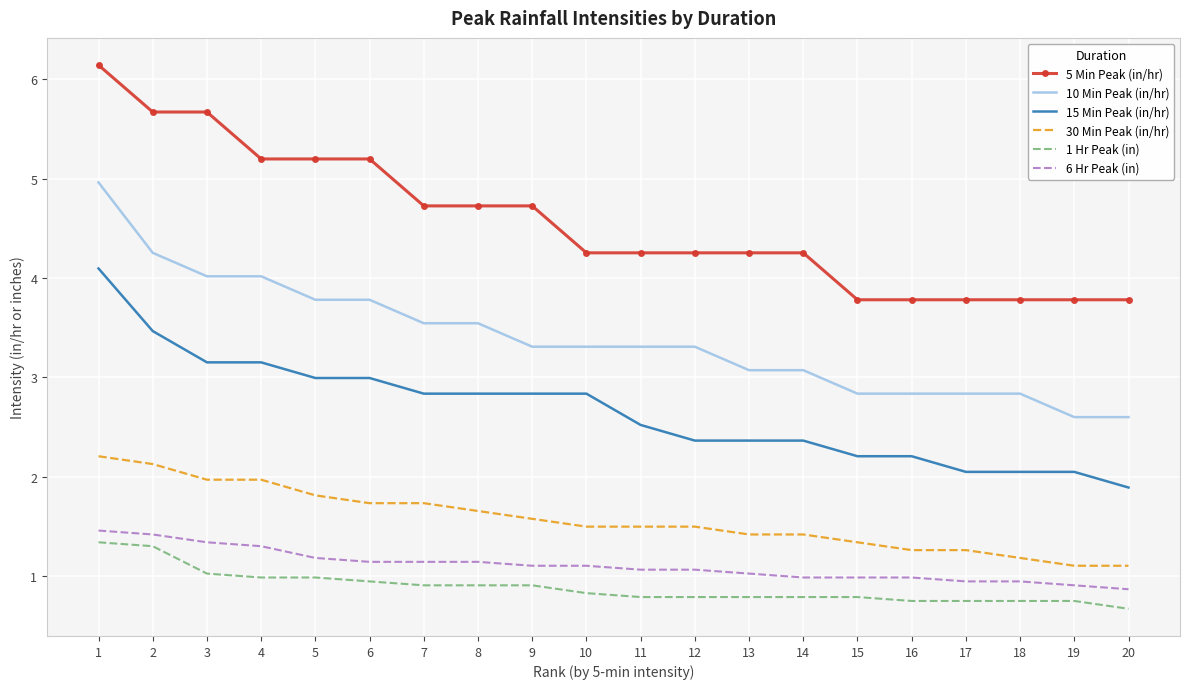

Rank the series at 11 from lowest to highest value.

1 Hr Peak (in), 6 Hr Peak (in), 30 Min Peak (in/hr), 15 Min Peak (in/hr), 10 Min Peak (in/hr), 5 Min Peak (in/hr)